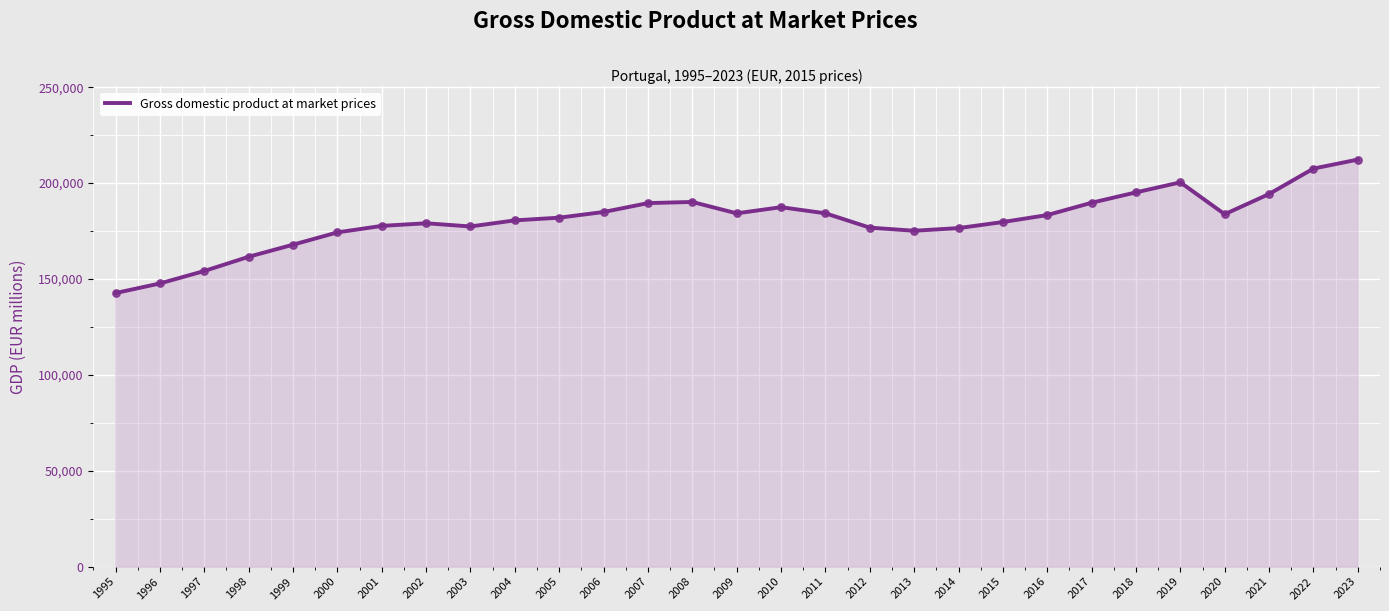

What is the change in value from 2011 to 2019?

+16145.2